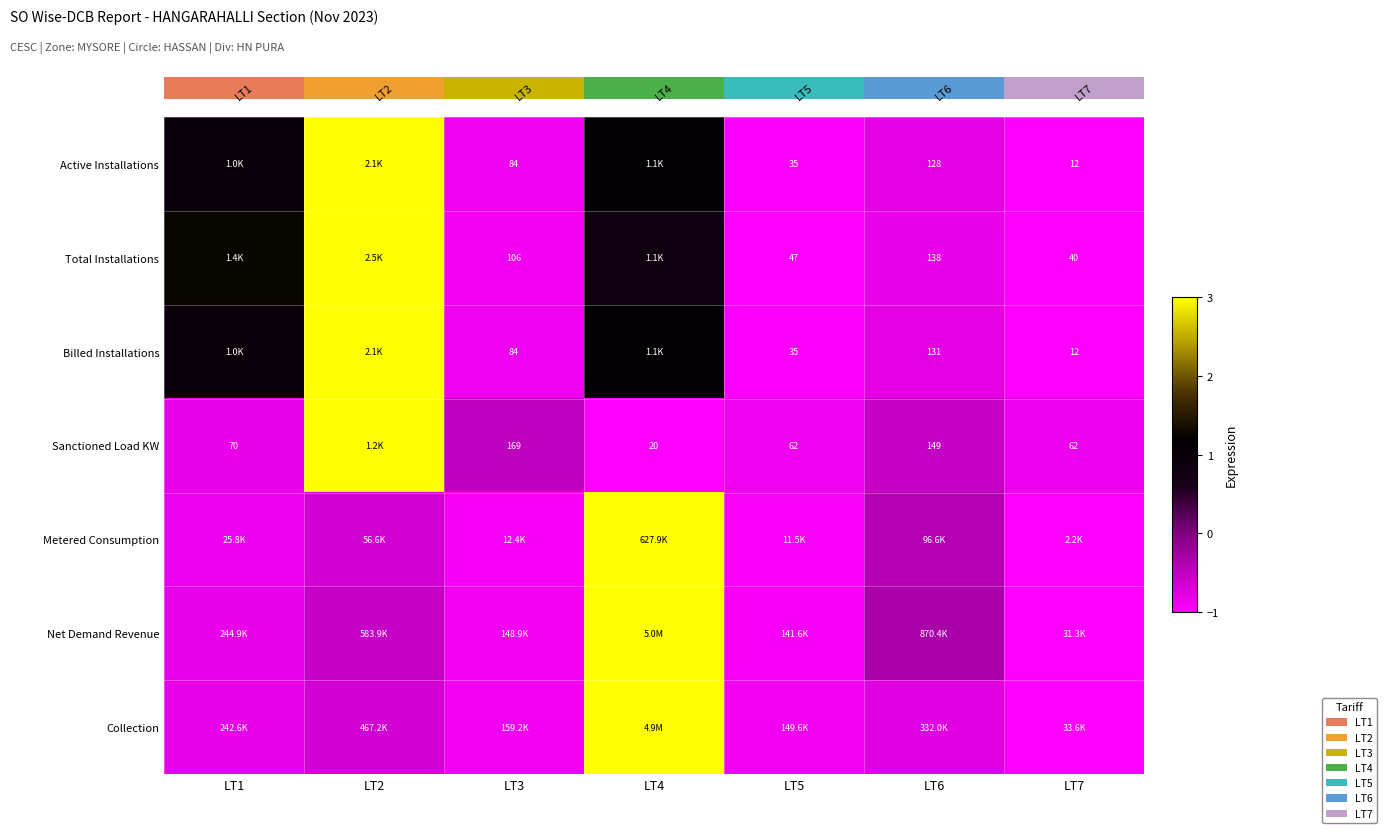

Which has a higher value, LT6 or LT5?

LT6